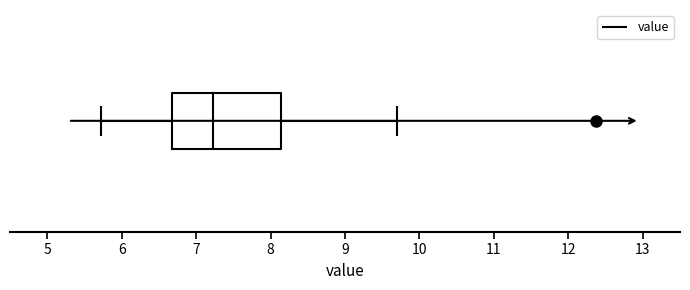

Read this box plot against the x-axis: the position of the median line, the range covered by the box, and the ends of both whiskers. The values are not printed on the chart, so give them approximately, as read against the axis.

median 7.2, box 6.7 to 8.1, whiskers 5.7 to 9.7